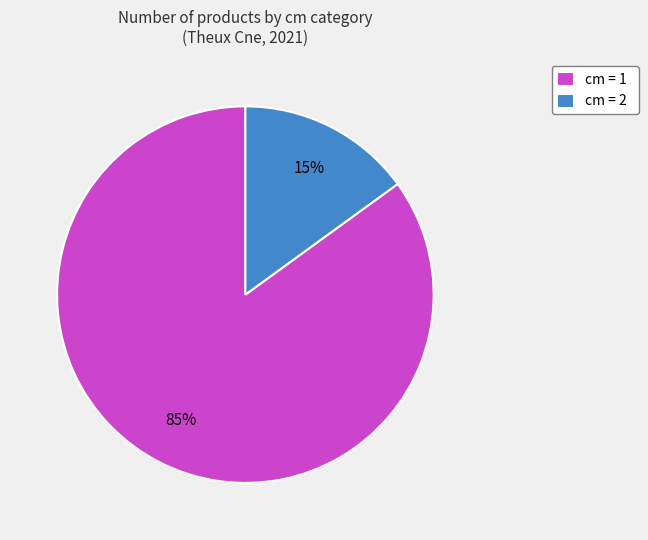

How many slices are in this pie chart?

2